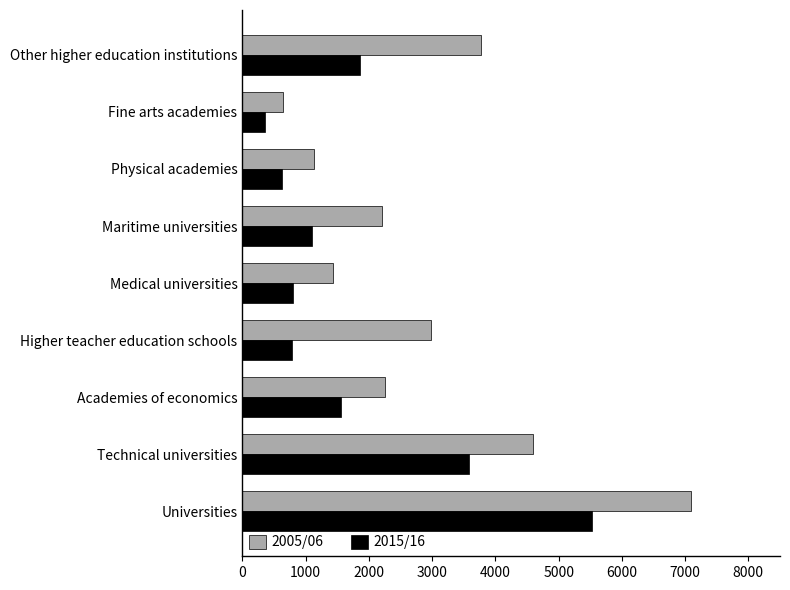

What is the lowest value of the 2005/06 series?

640